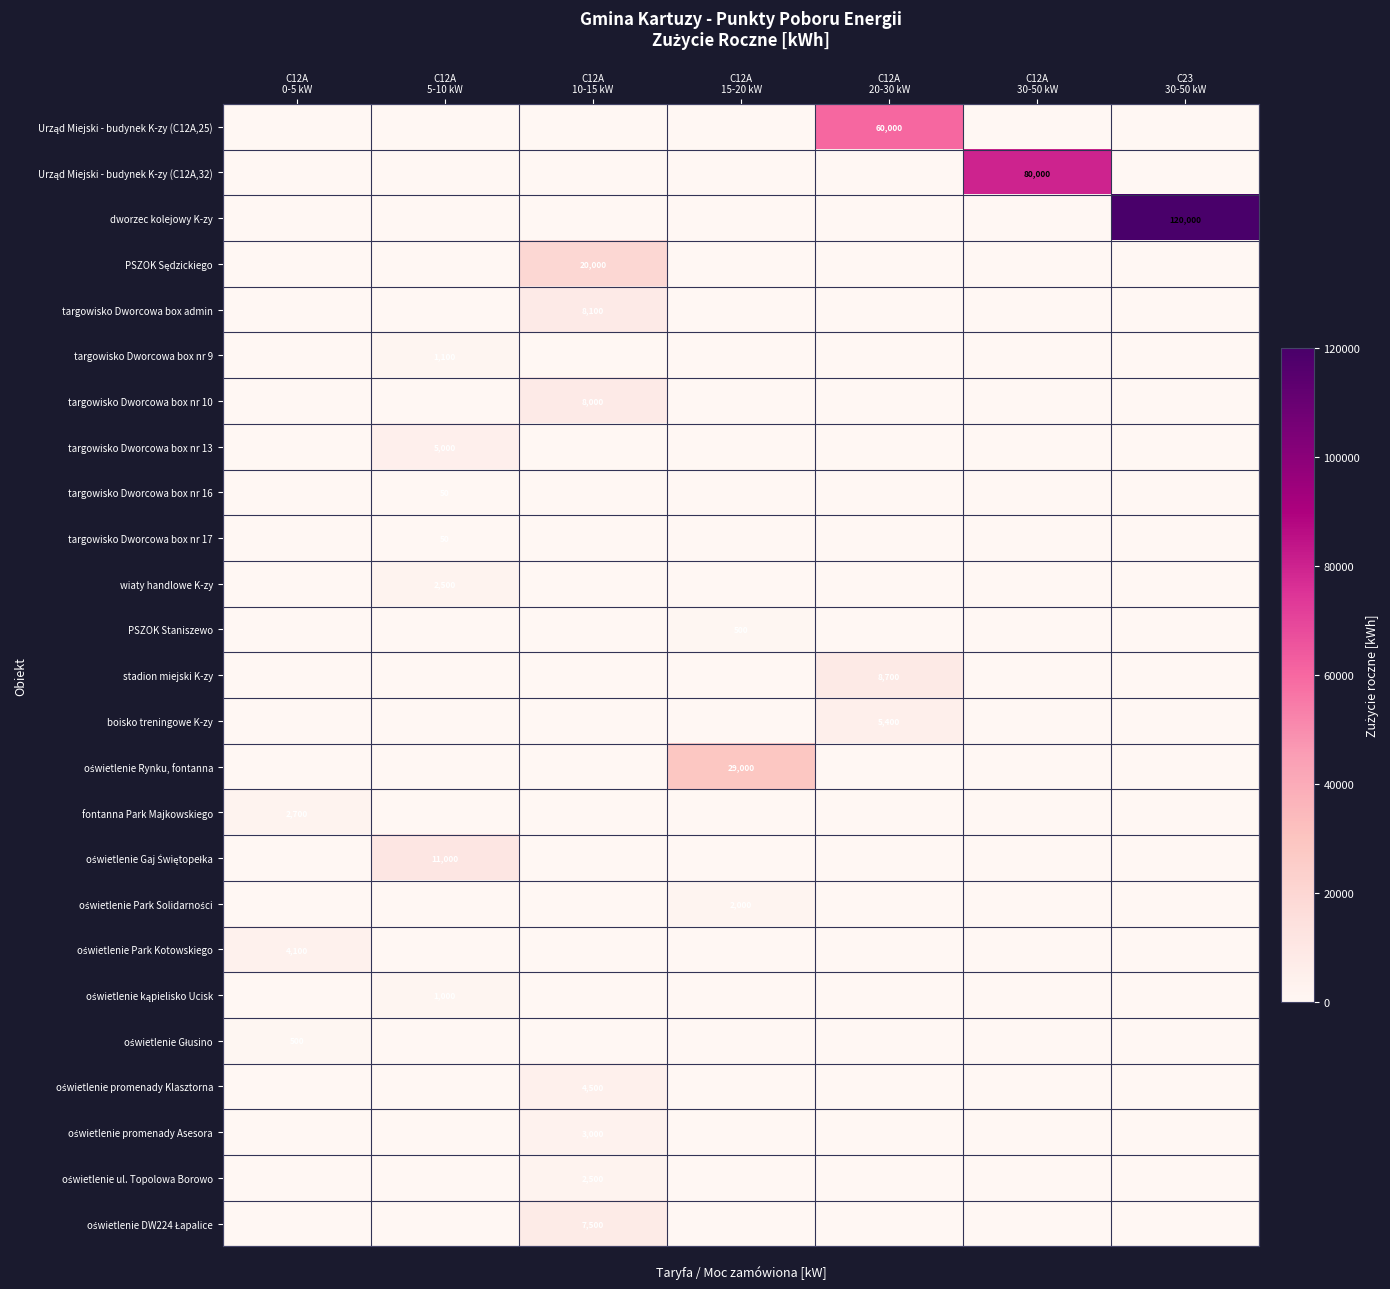

The oświetlenie Park Solidarności series shows 1124 at C23 30-50 kW. True or false?

False